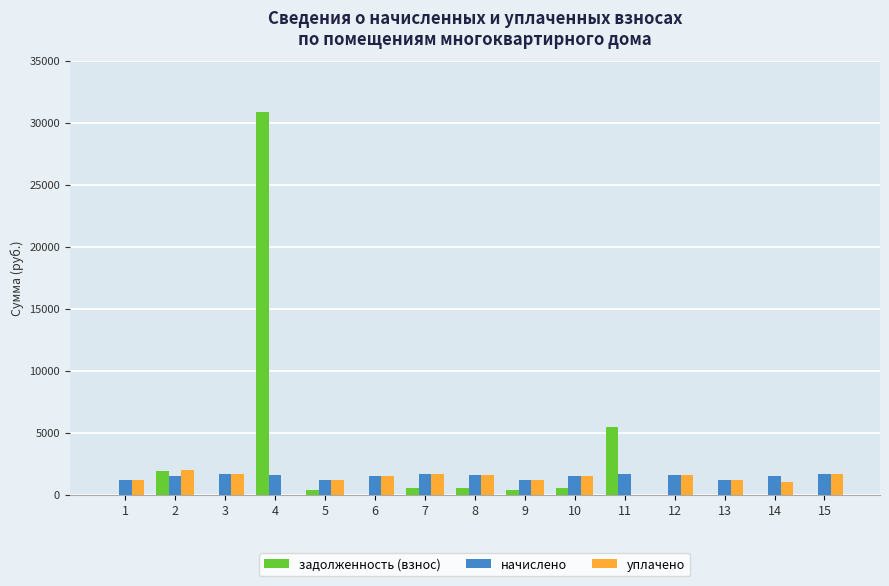

Which series changed the most between 4 and 13?

задолженность (взнос)